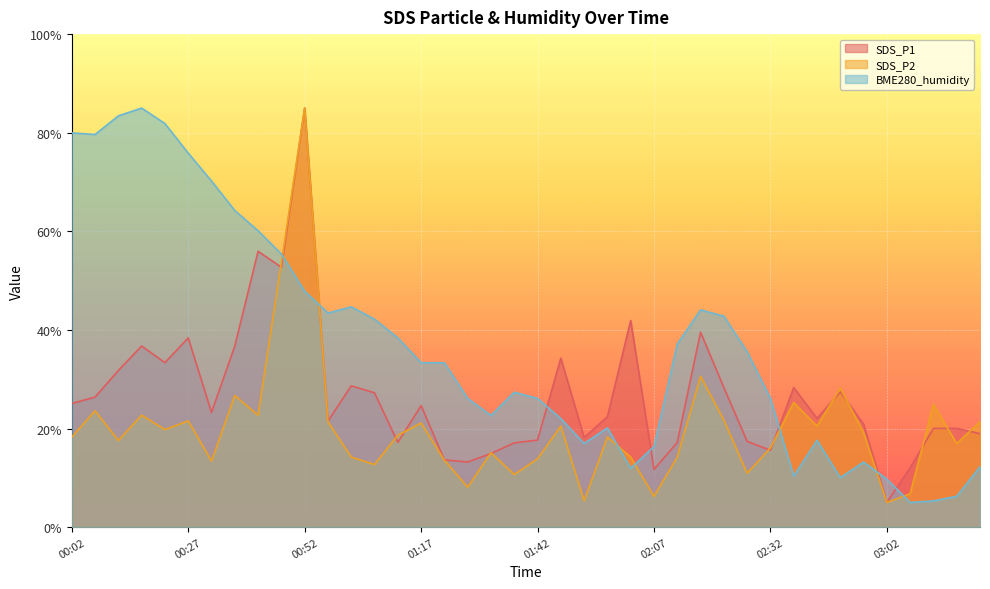

Does the chart display data point markers on the line(s)?

No